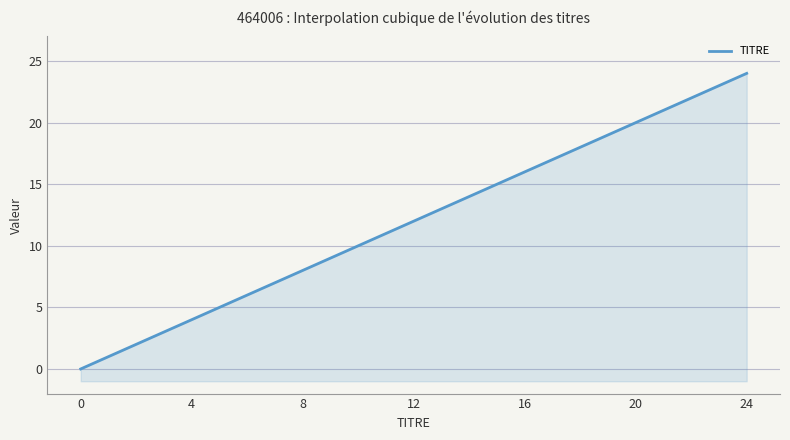

List the labels in order of value, largest first.

24, 23, 22, 21, 20, 19, 18, 17, 16, 15, 14, 13, 12, 11, 10, 9, 8, 7, 6, 5, 4, 3, 2, 1, 0